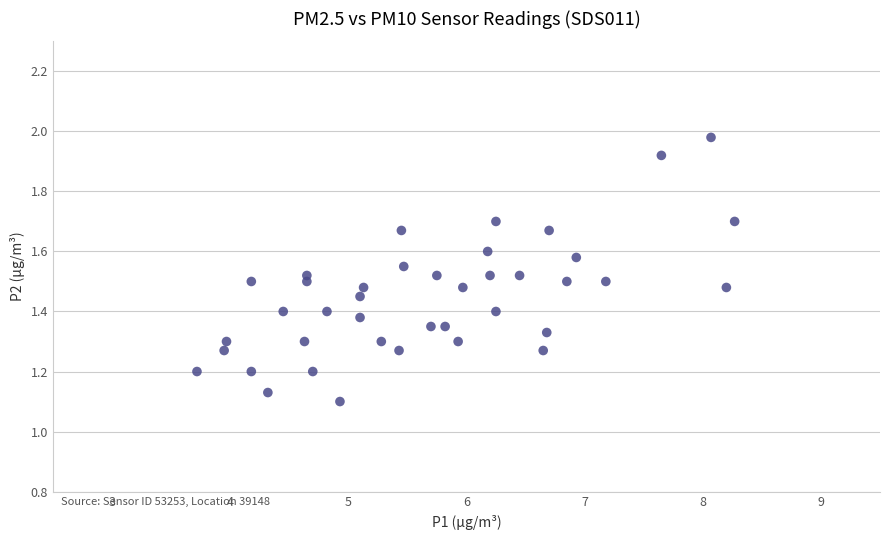

What is the range of Y values (max minus min)?

0.9